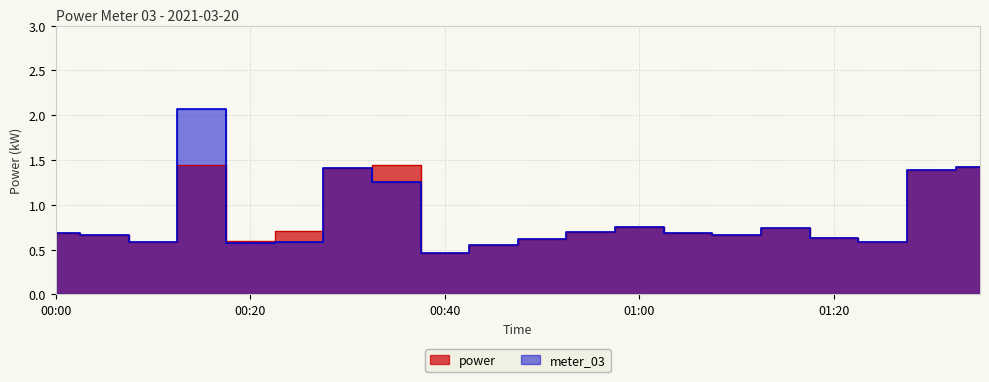

The meter_03 series shows 0.2 at 00:20. True or false?

False